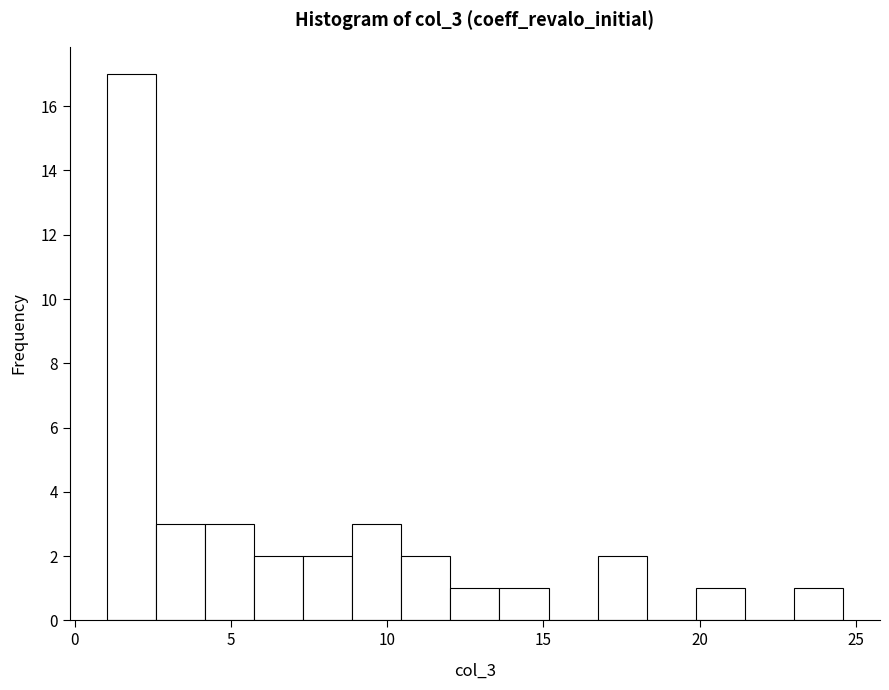

Around what value on the x-axis is the tallest bar? Give the approximate position of its centre, as read against the axis.

2.0